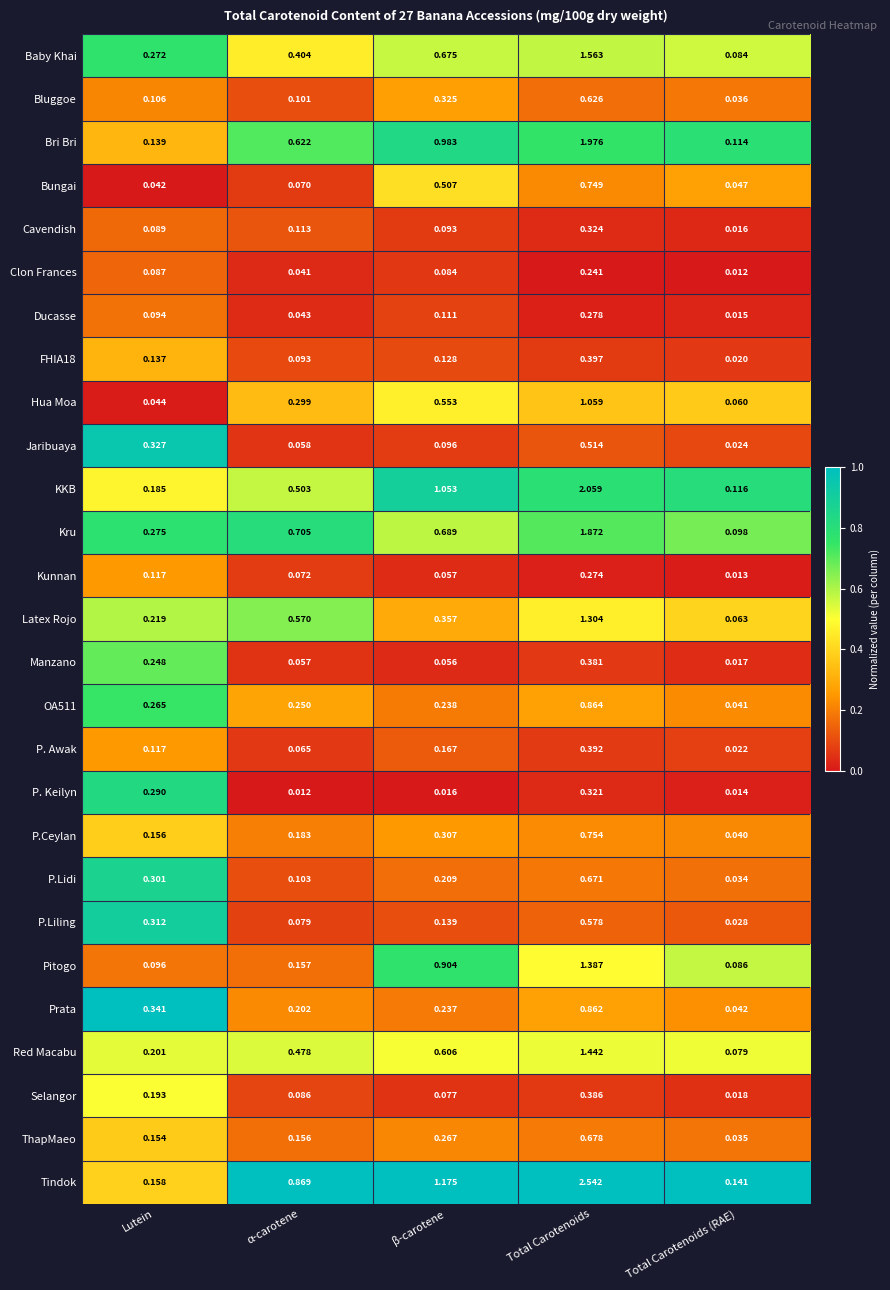

Which series changed the most between β-carotene and Total Carotenoids?

Tindok